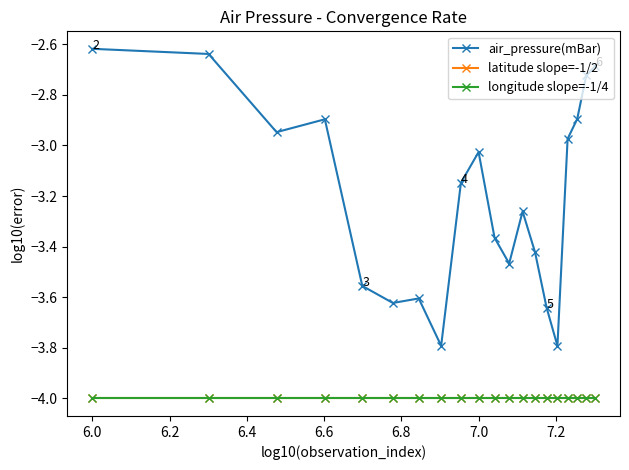

Is this an area chart (filled region under the line)?

No